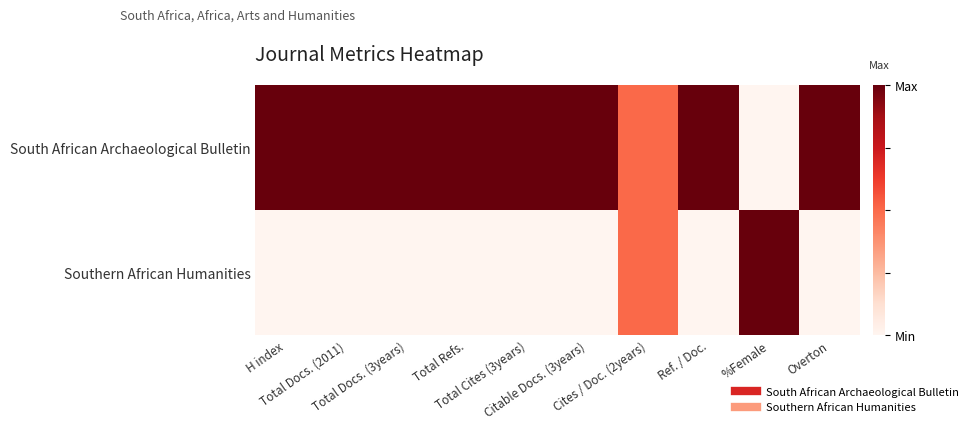

Reading left to right, list all the values displayed in this chart.

South African Archaeological Bulletin: H index=1.0	Total Docs. (2011)=1.0	Total Docs. (3years)=1.0	Total Refs.=1.0	Total Cites (3years)=1.0	Citable Docs. (3years)=1.0	Cites / Doc. (2years)=0.5	Ref. / Doc.=1.0	%Female=0.0	Overton=1.0
Southern African Humanities: H index=0.0	Total Docs. (2011)=0.0	Total Docs. (3years)=0.0	Total Refs.=0.0	Total Cites (3years)=0.0	Citable Docs. (3years)=0.0	Cites / Doc. (2years)=0.5	Ref. / Doc.=0.0	%Female=1.0	Overton=0.0